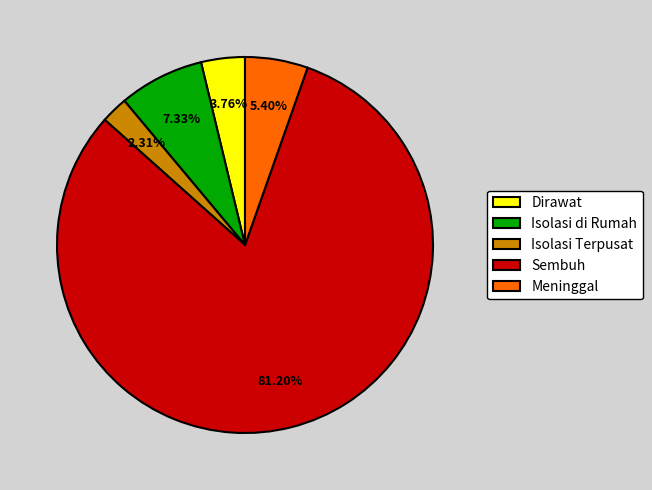

Is Sembuh the majority of the pie?

Yes